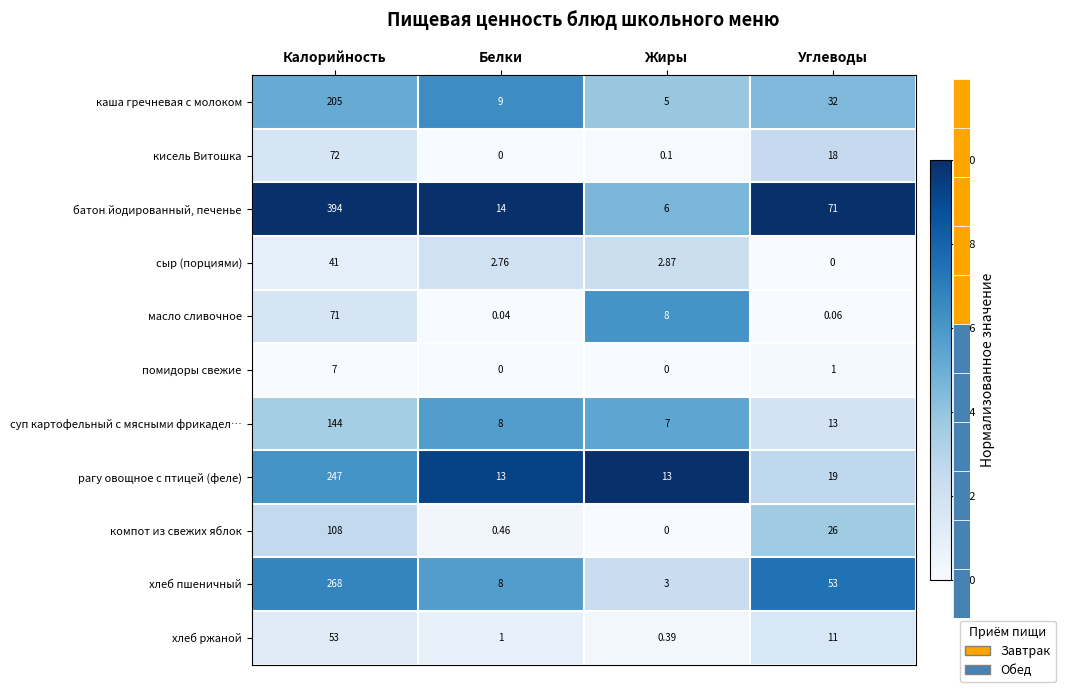

At which label does помидоры свежие reach its peak?

Калорийность